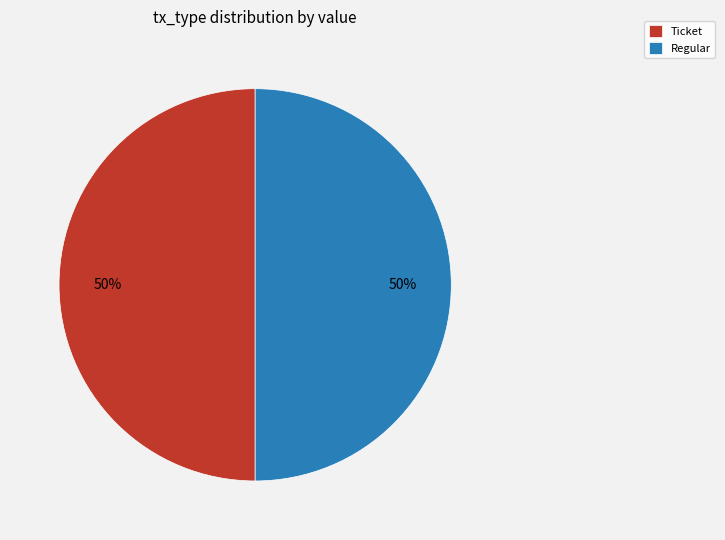

What is the ratio of the value at Regular to the value at Ticket?

1.0